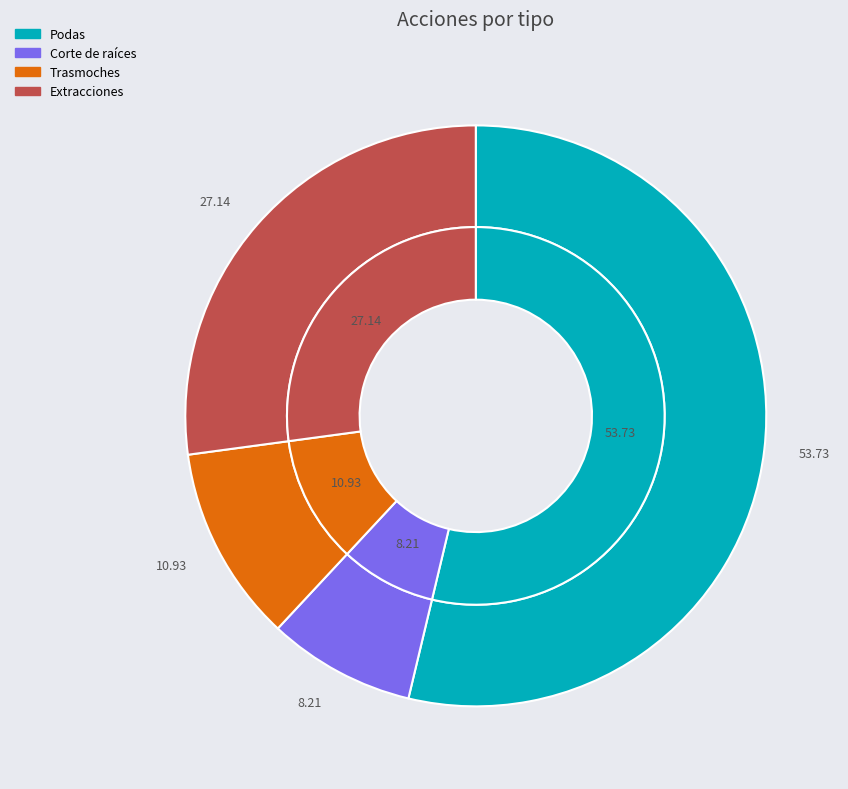

Approximately how many times larger is the value at Podas compared to Trasmoches?

4.9